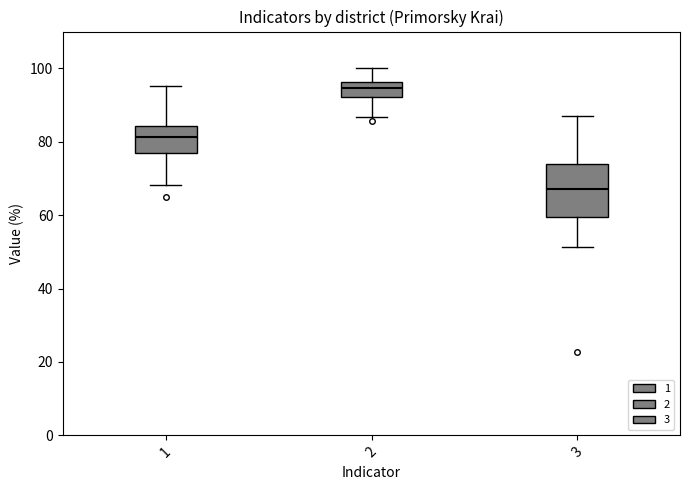

Where is the upper edge of the box at x = 2 on the y-axis? The values are not printed on the chart, so give them approximately, as read against the axis.

96